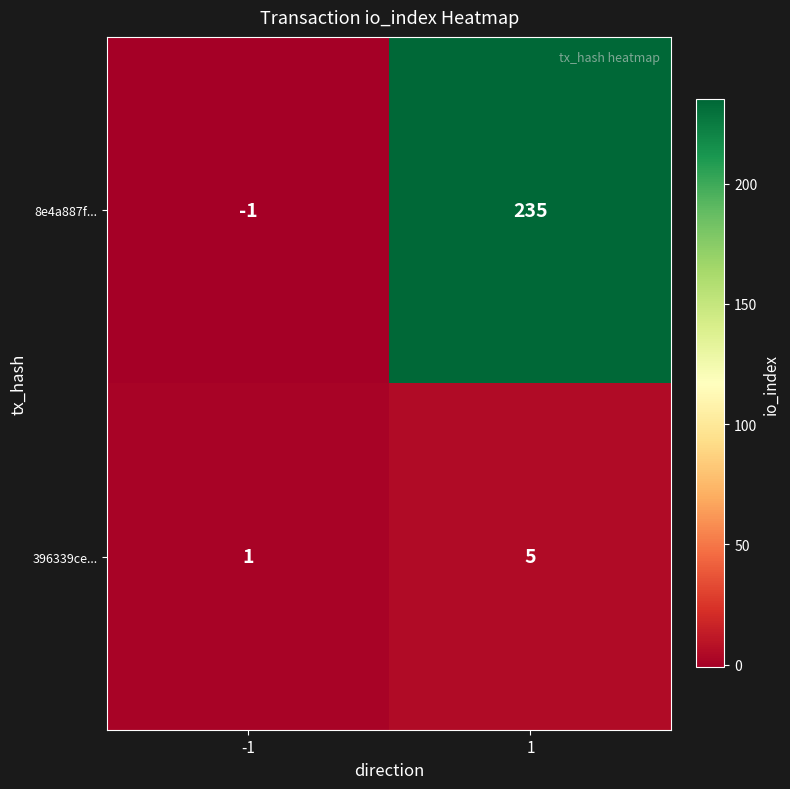

The value of 396339ce... at -1 is 1. True or false?

True